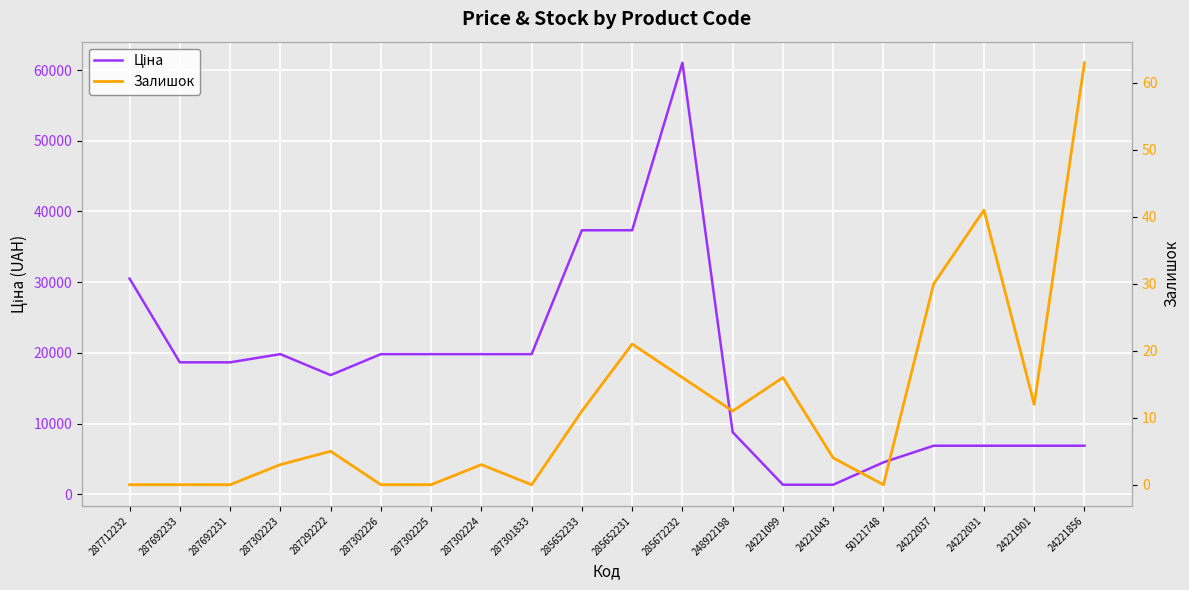

Which has a higher value, 287302225 or 287302224?

287302225